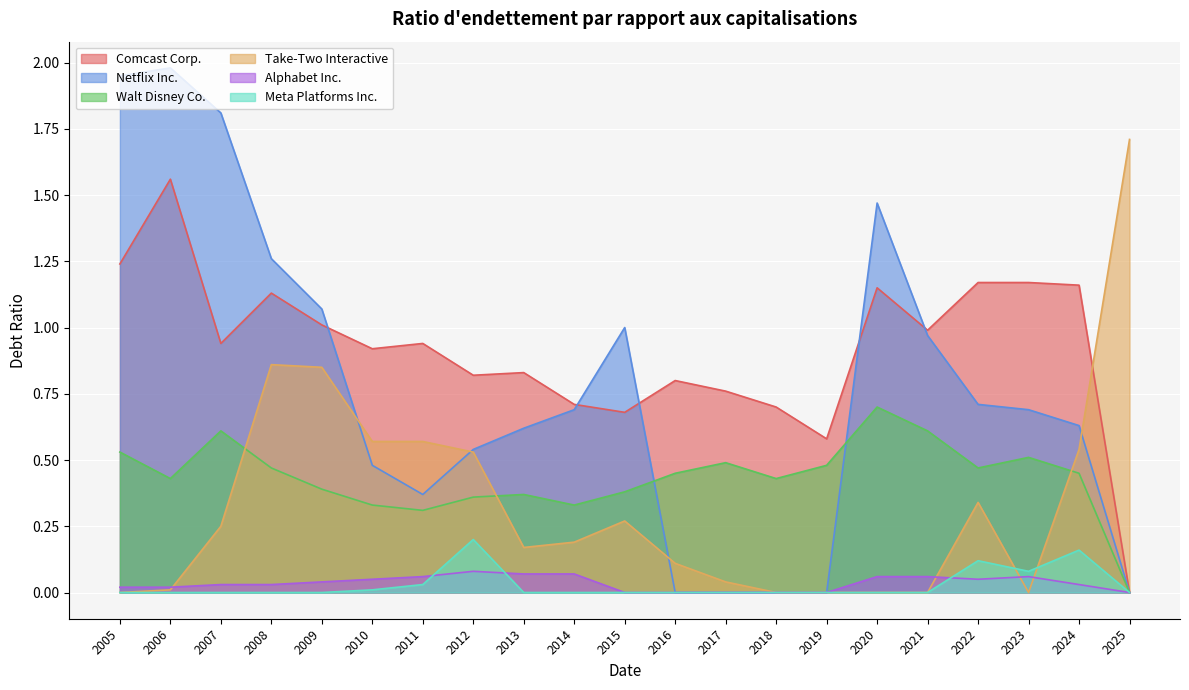

What is the difference between the maximum and minimum values in the Meta Platforms Inc. series?

0.2